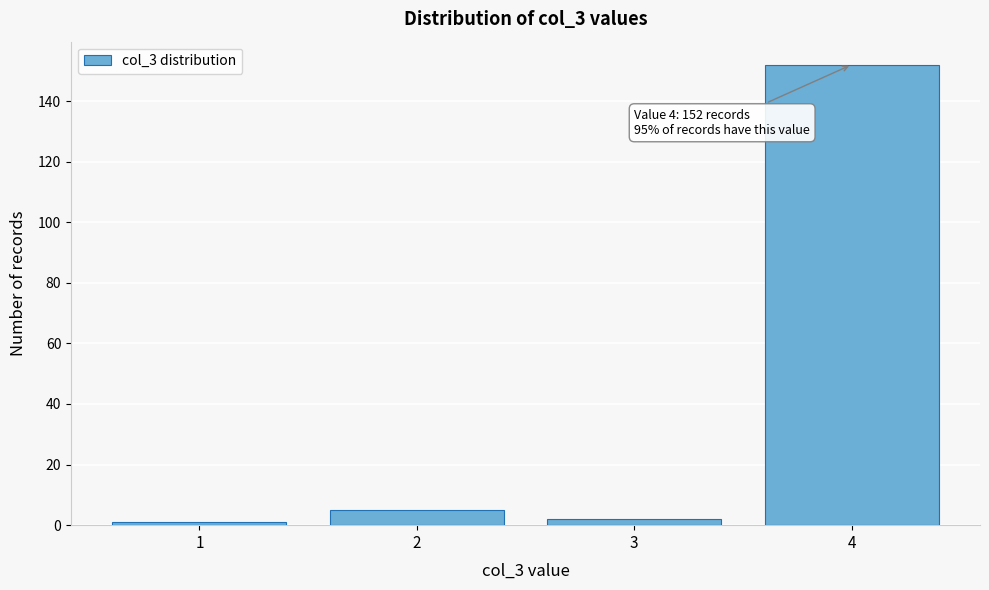

Over which range of the x-axis is the bar tallest?

3.5 to 4.5